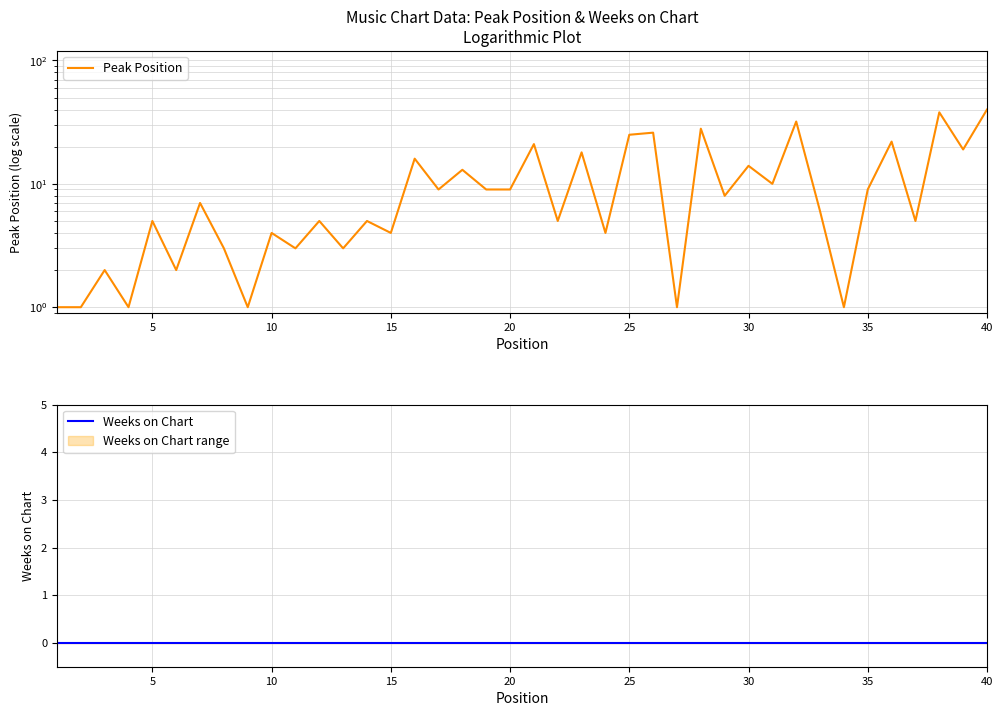

At how many categories does at least one series exceed 28?

3